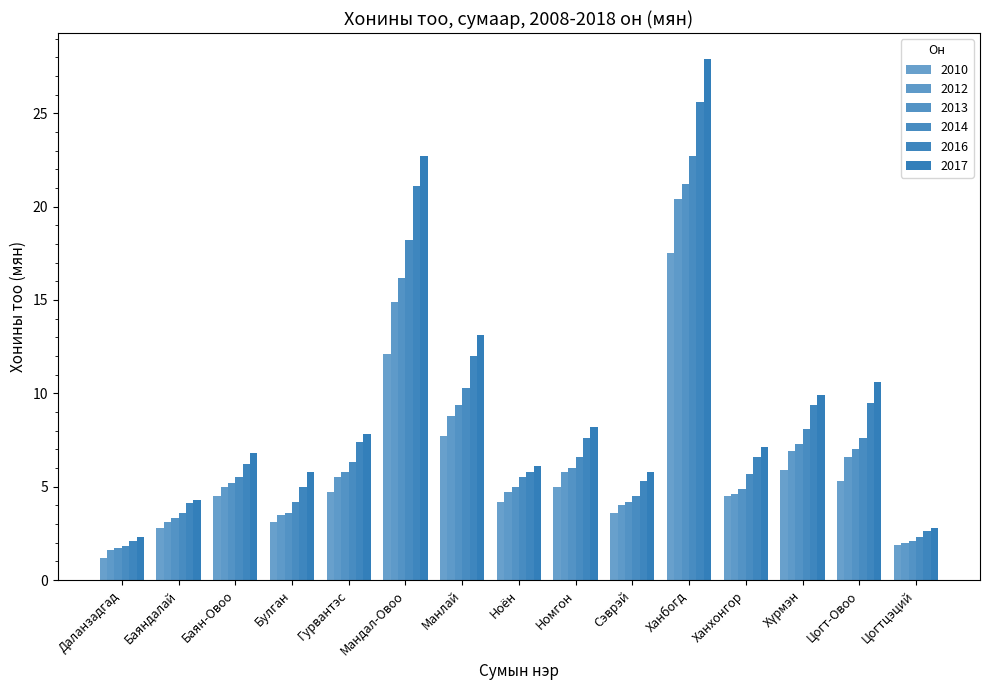

How many bars are there in each group?

6